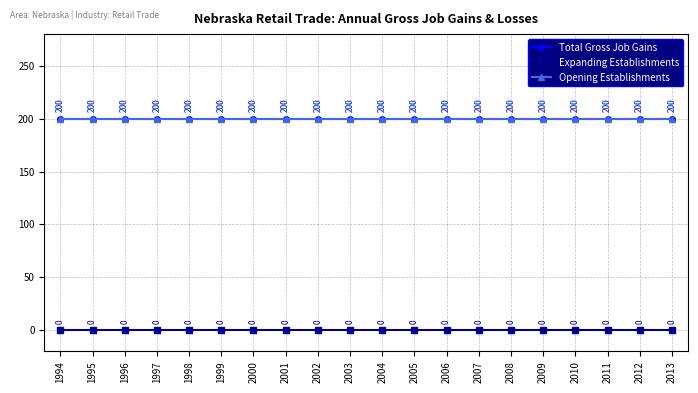

Which series has the widest spread of values?

Total Gross Job Gains